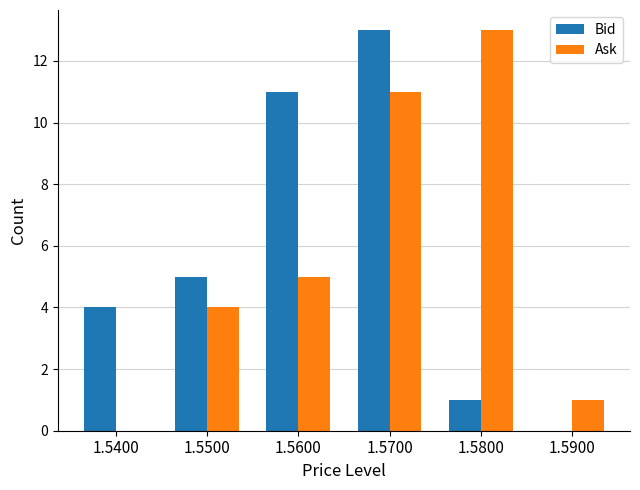

Are the bars grouped side by side (vs. stacked)?

Yes